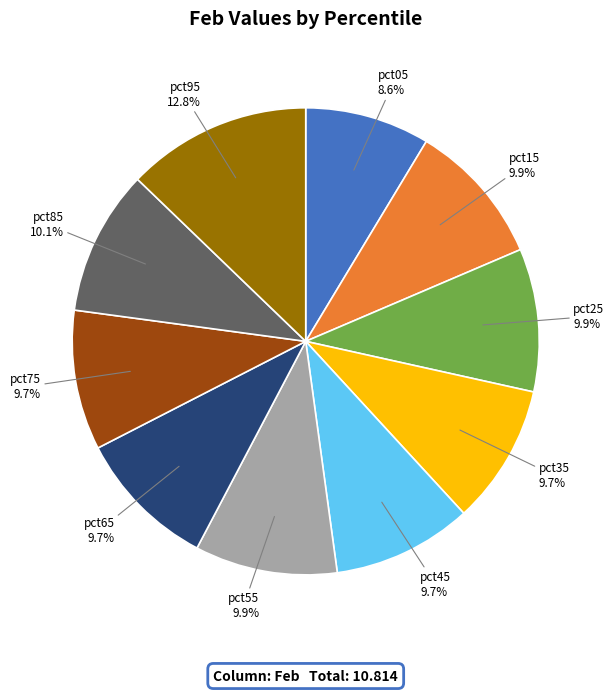

How many slices are in this pie chart?

10